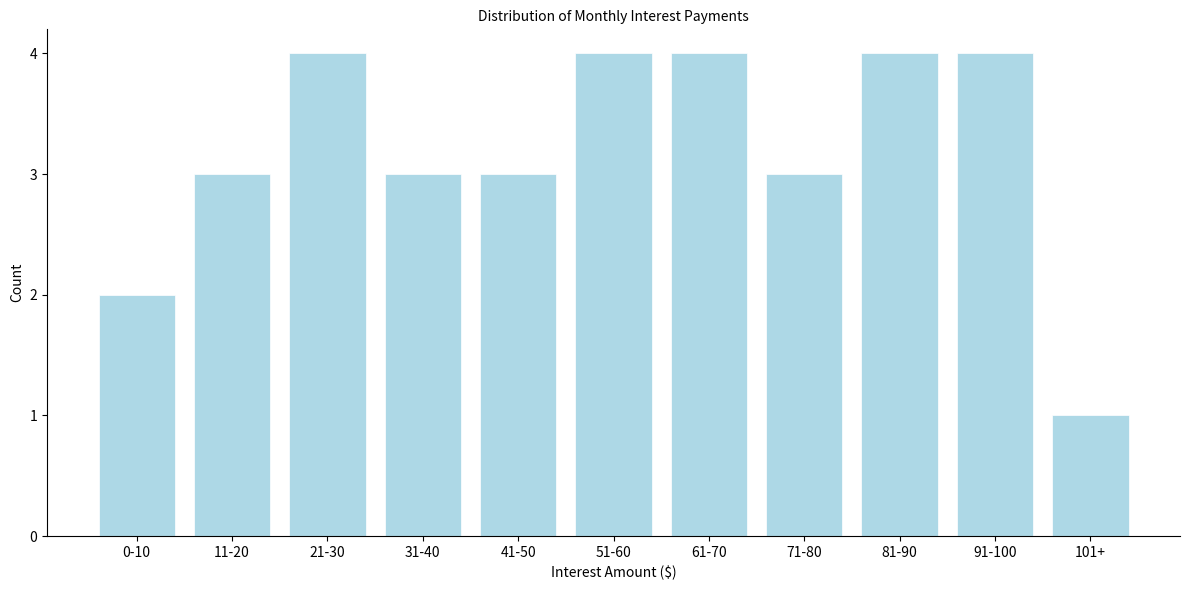

Reading right to left, list all the values displayed in this chart.

1	4	4	3	4	4	3	3	4	3	2